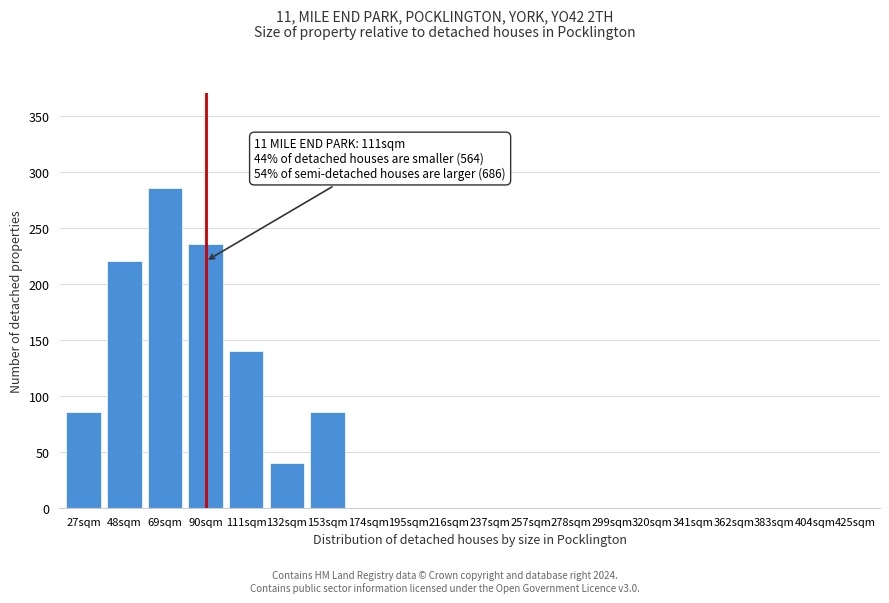

Reading left to right, list all the values displayed in this chart.

27sqm=85	48sqm=220	69sqm=285	90sqm=235	111sqm=140	132sqm=40	153sqm=85	174sqm=0	195sqm=0	216sqm=0	237sqm=0	257sqm=0	278sqm=0	299sqm=0	320sqm=0	341sqm=0	362sqm=0	383sqm=0	404sqm=0	425sqm=0